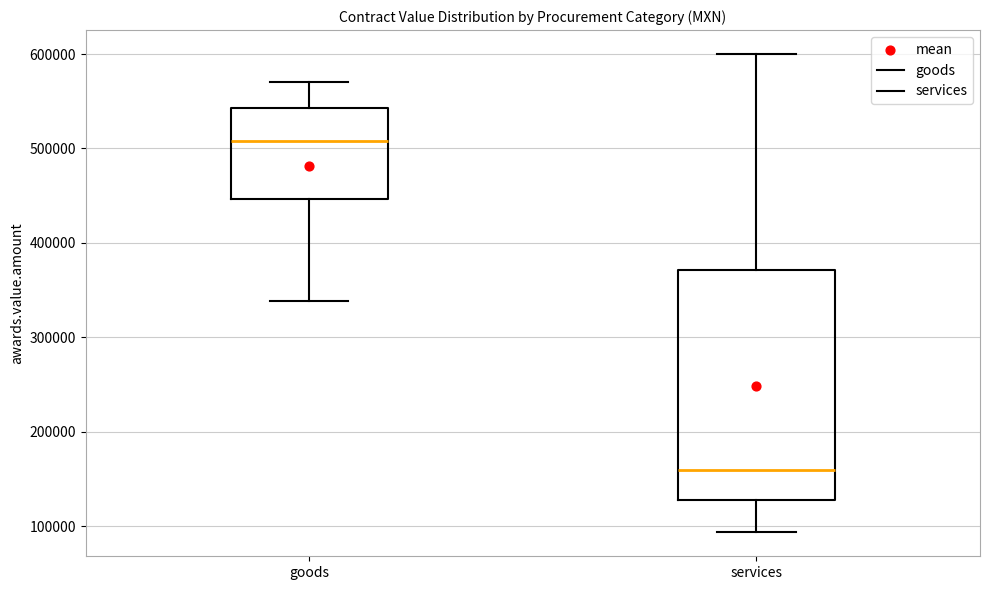

Which box's median line is the lowest?

services